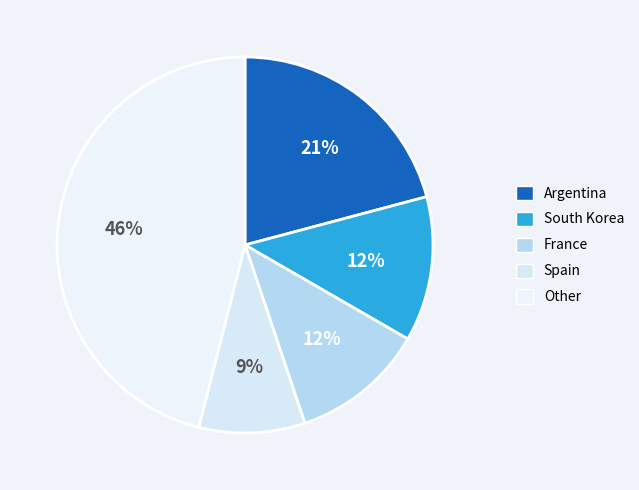

How many slices are in this pie chart?

5